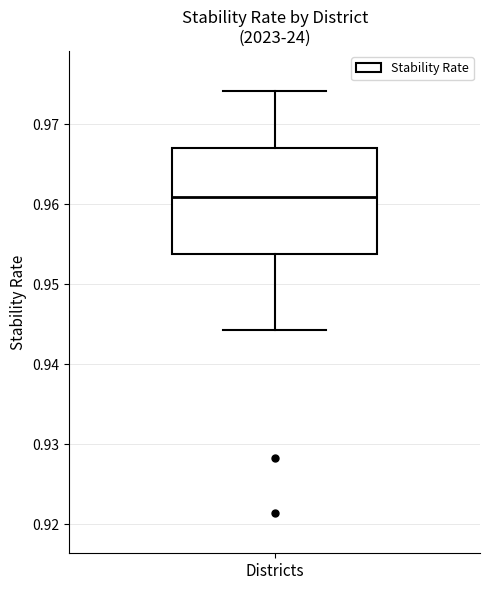

Where is the lower edge of the box for Districts on the y-axis? The values are not printed on the chart, so give them approximately, as read against the axis.

0.954